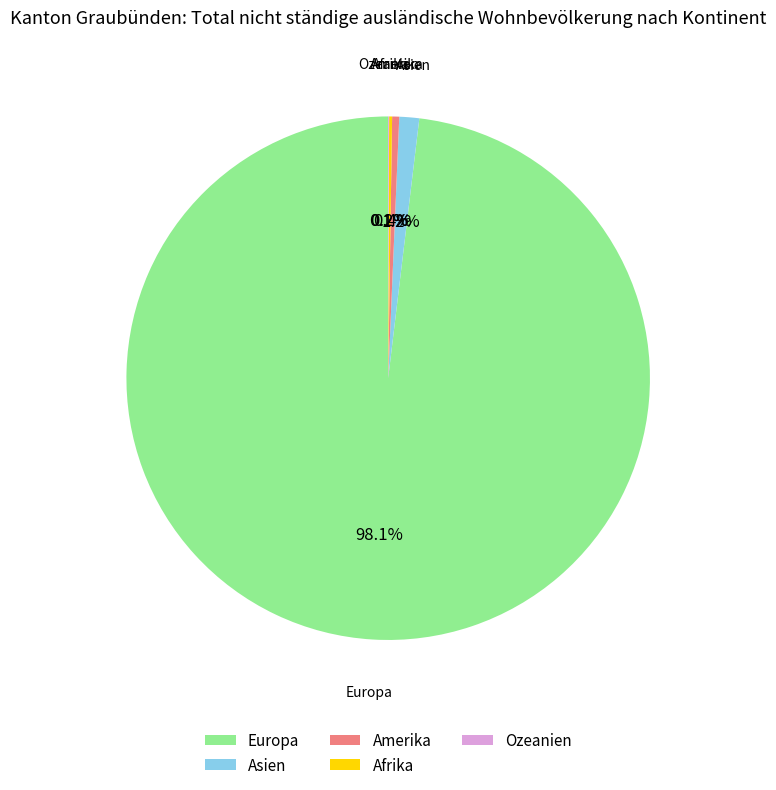

What is the ratio of the value at Europa to the value at Amerika?

224.9